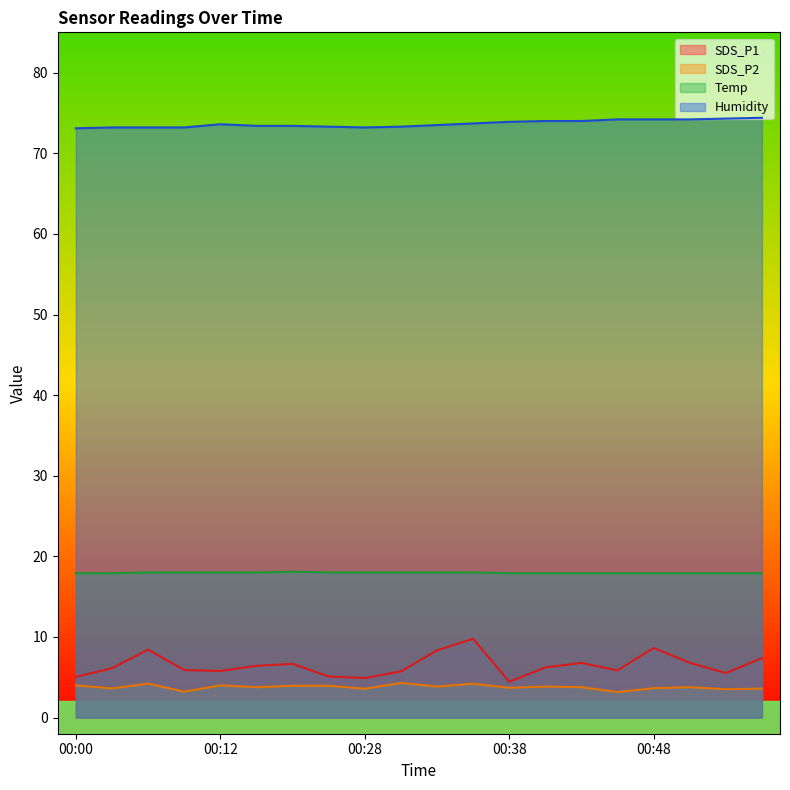

Does the chart have visible grid lines?

No